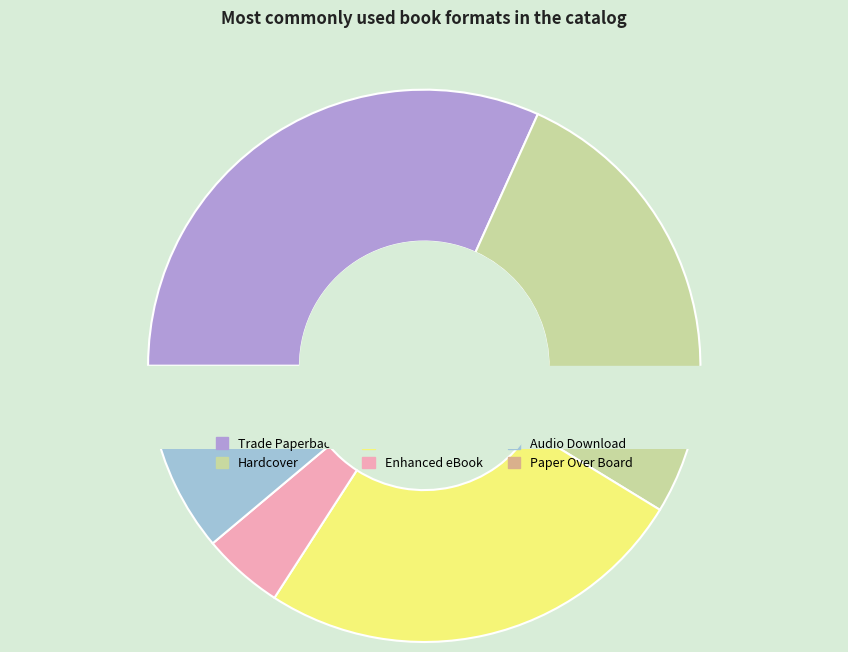

How many slices are in this pie chart?

6